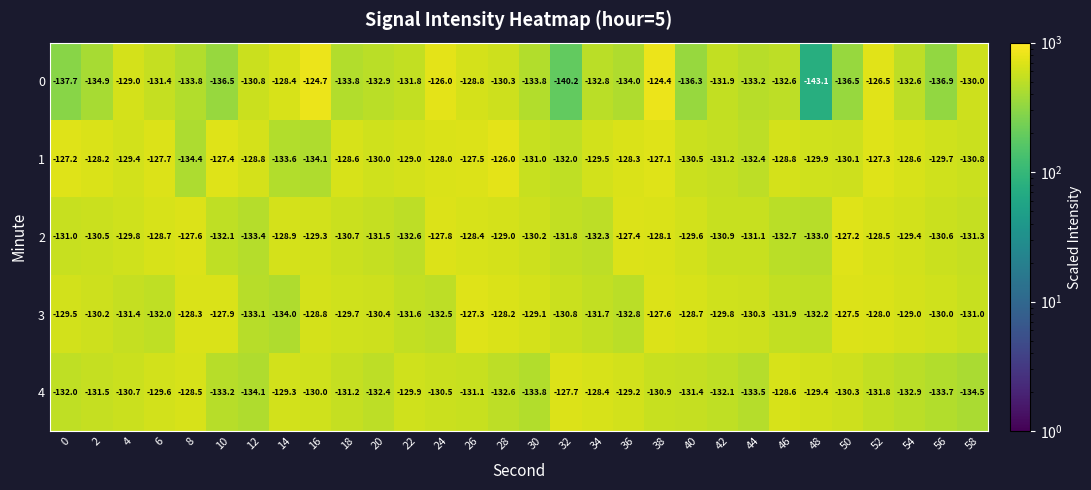

Which series has the largest range (max minus min)?

0